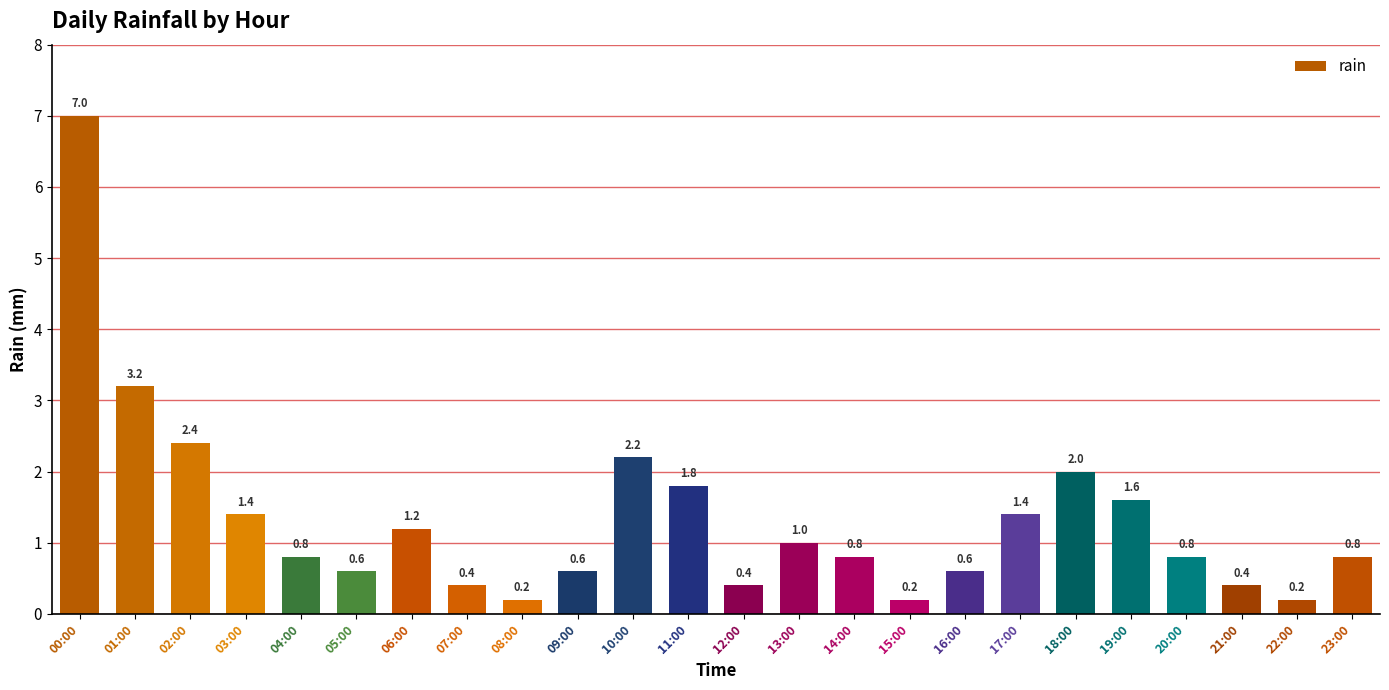

What position from the left is 02:00?

3